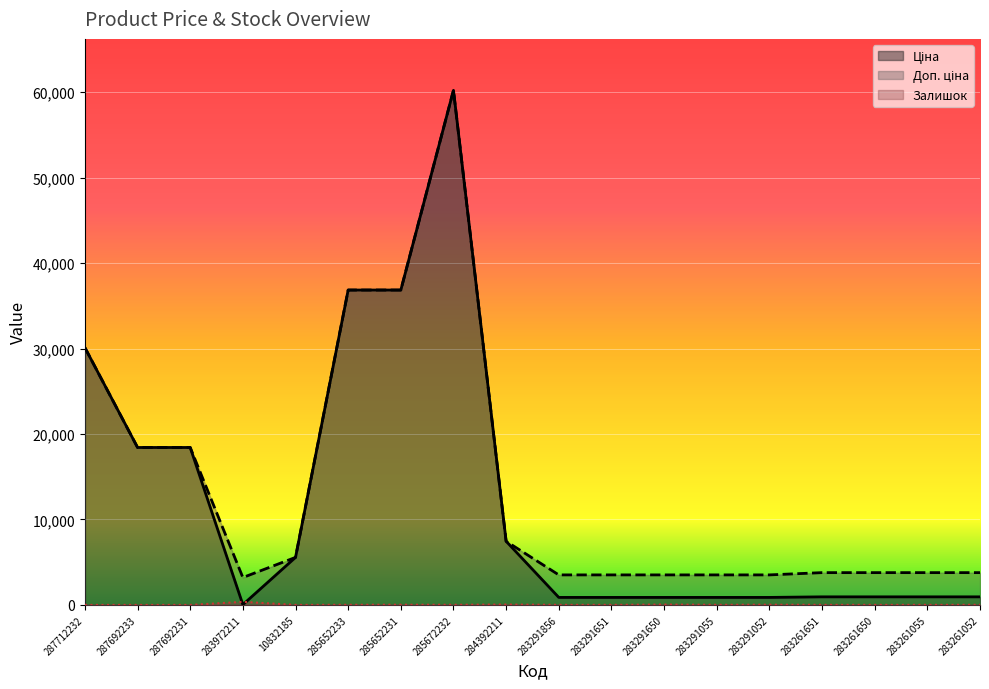

The Доп. ціна series shows 2537.1 at 283261055. True or false?

False